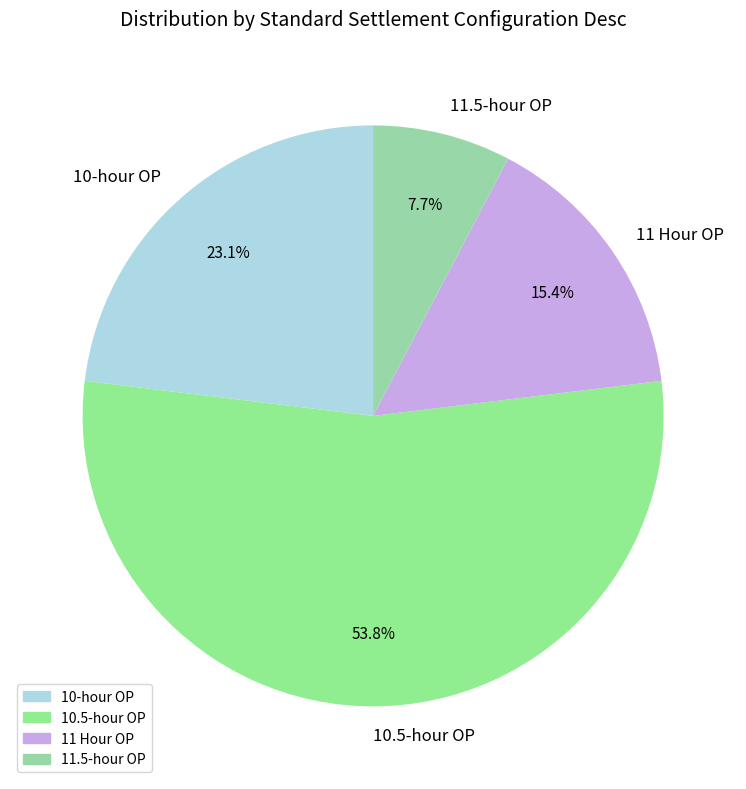

To the nearest percent, what portion does 10-hour OP represent?

23%